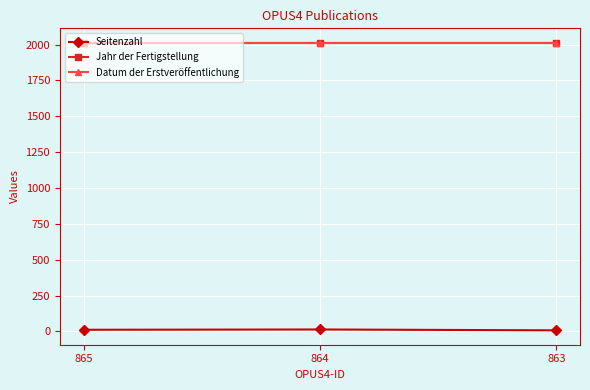

Which series has the widest spread of values?

Seitenzahl